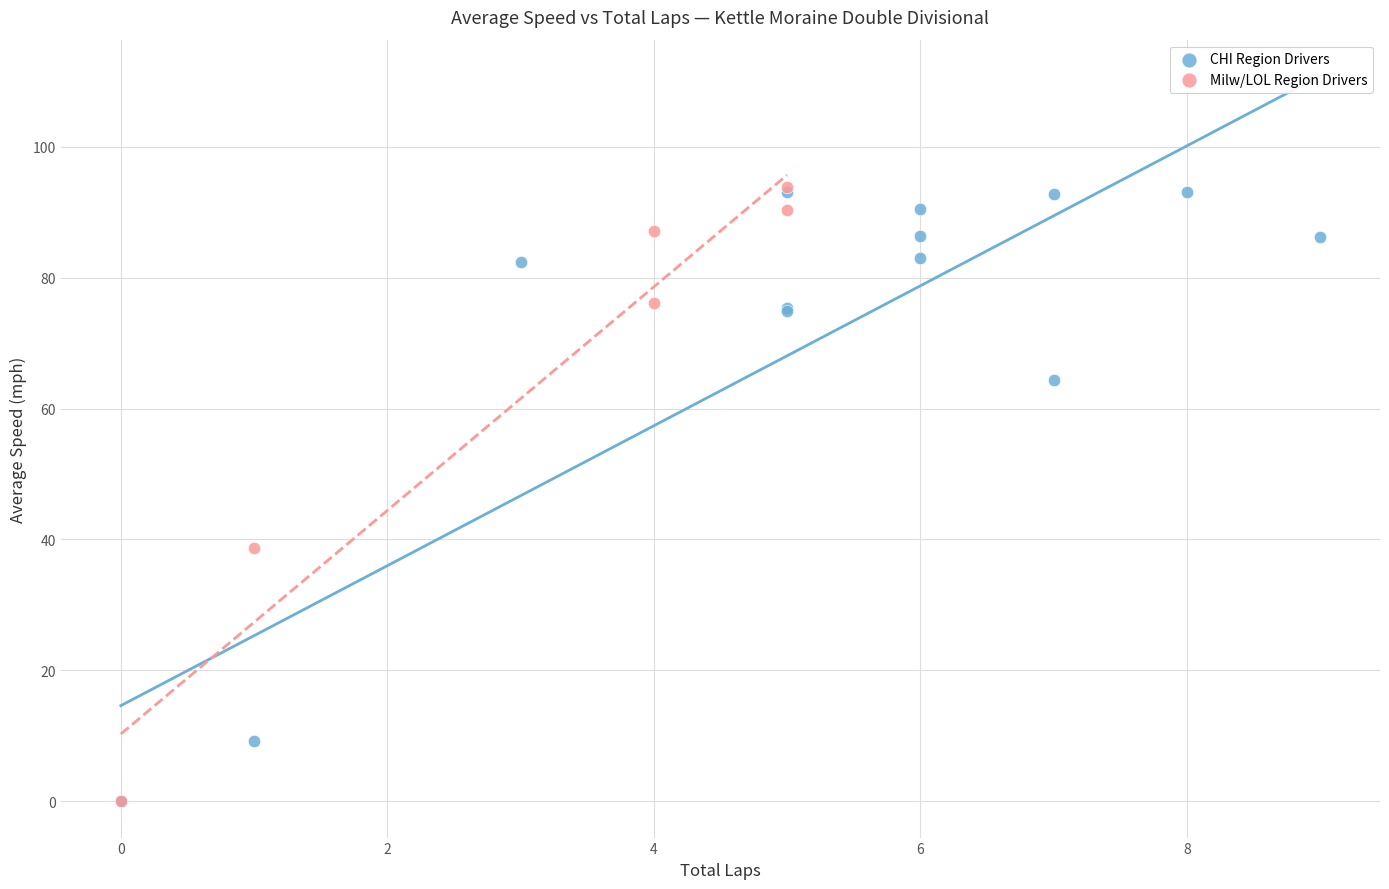

What are all the series names shown in the legend?

CHI Region Drivers, Milw/LOL Region Drivers